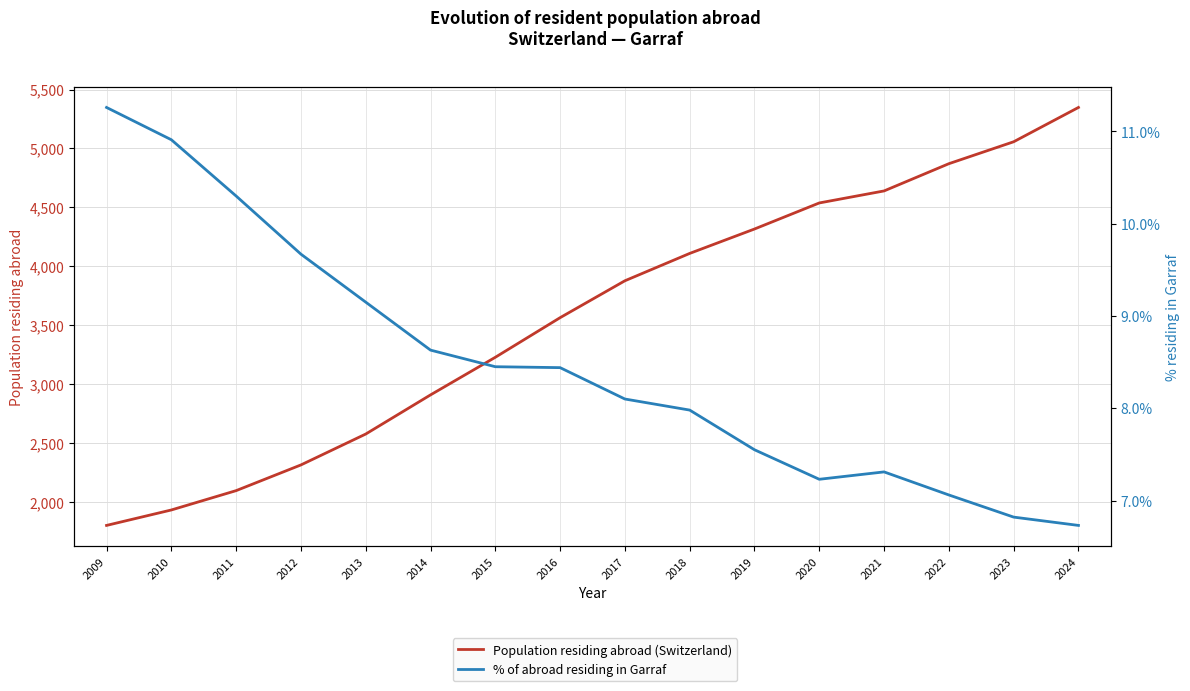

Which category has the highest value in the Population residing abroad (Switzerland) series?

2024